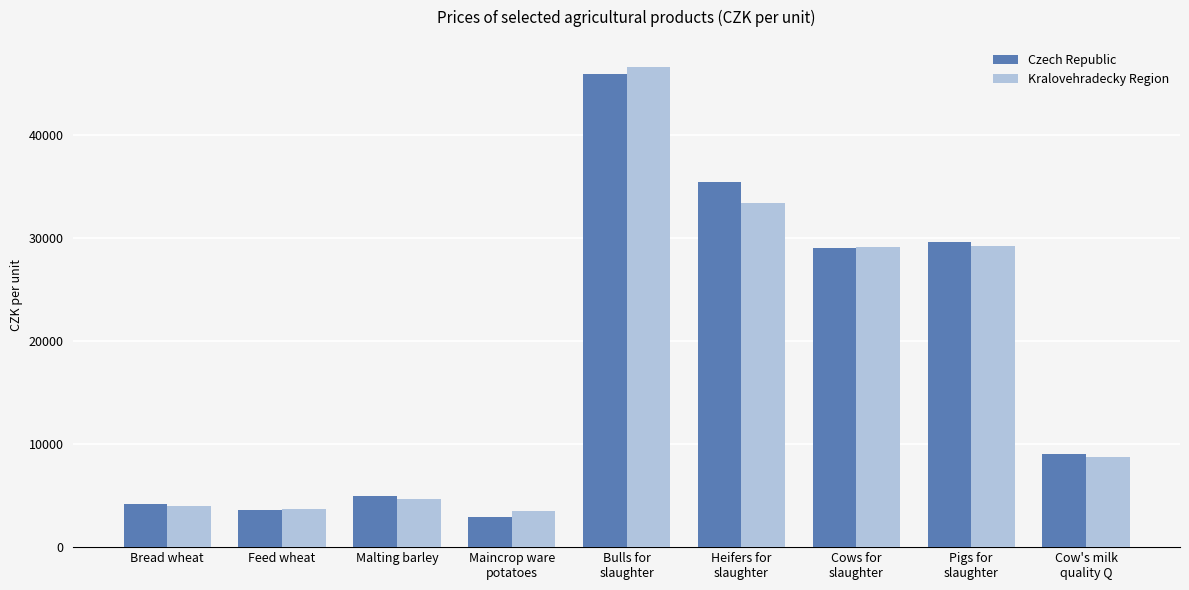

Count the number of categories in the chart.

9